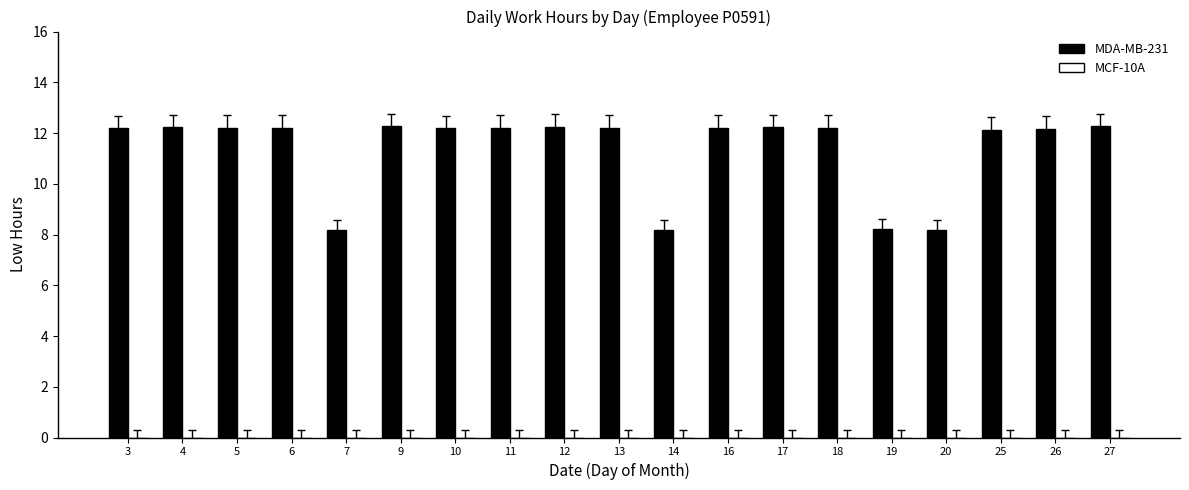

How many bars are there in total?

19